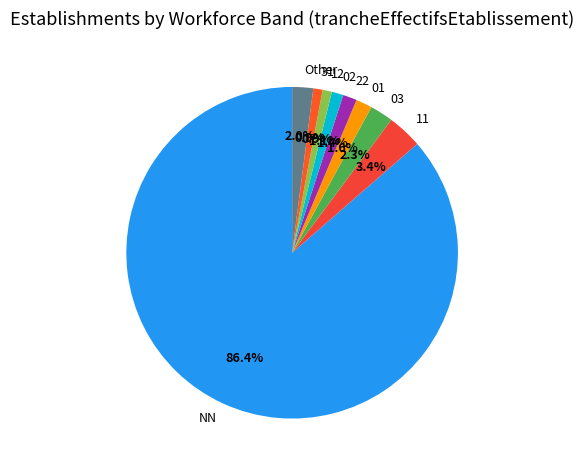

Is there any slice that represents more than half of the pie?

Yes